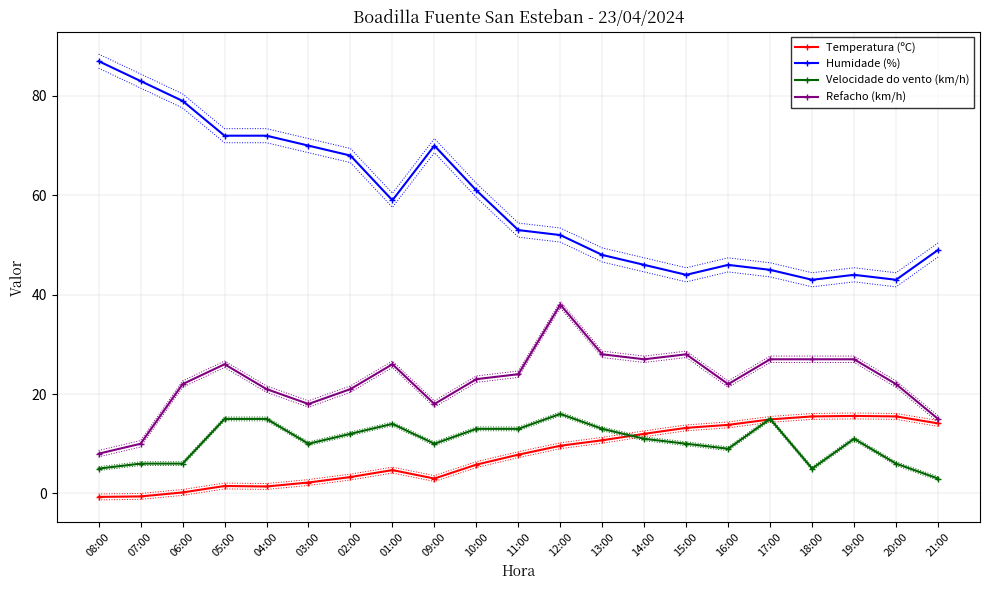

True or false: Refacho (km/h) and Temperatura (ºC) intersect in this chart.

False